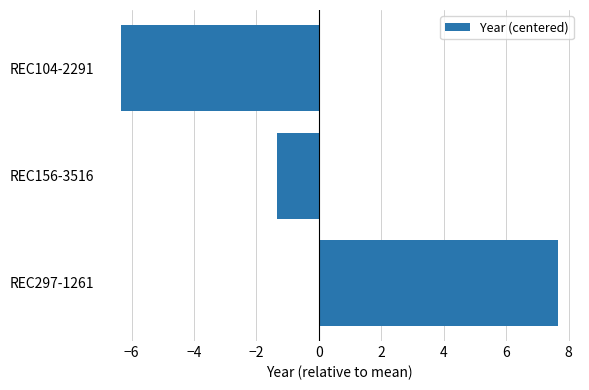

Read the value at REC156-3516.

-1.3